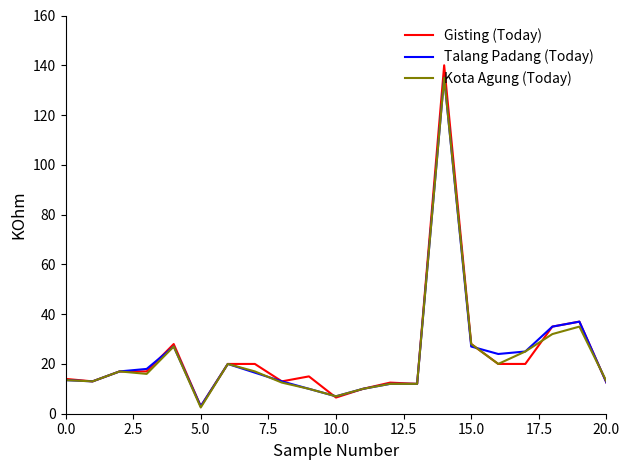

What are all the series names shown in the legend?

Gisting (Today), Talang Padang (Today), Kota Agung (Today)